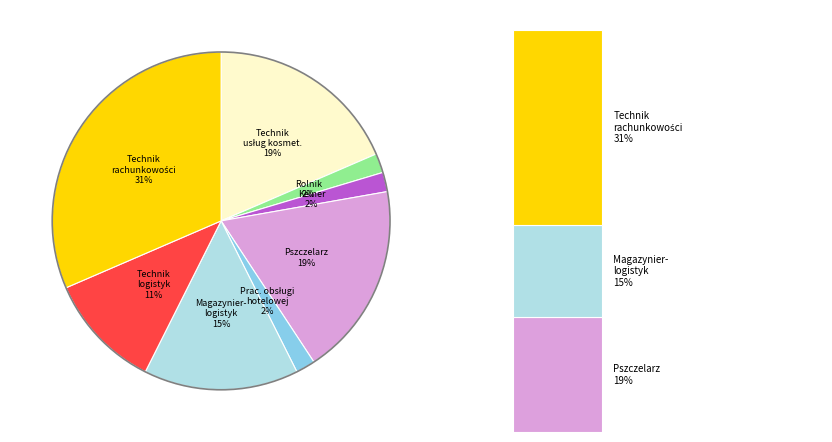

To the nearest percent, what portion does TECHNIK RACHUNKOWOŚCI represent?

31%